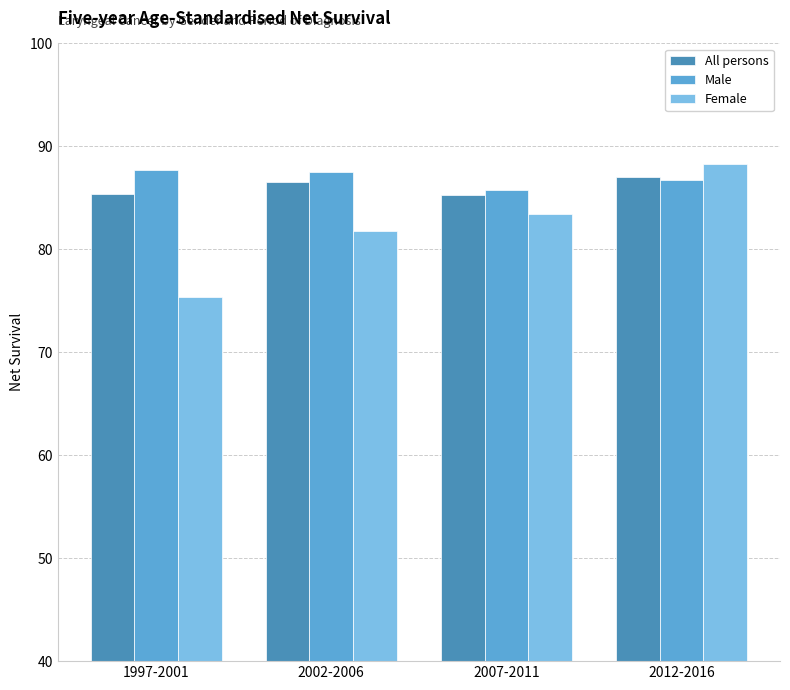

Is the value of Female at 2007-2011 greater than the value of All persons at 1997-2001?

No